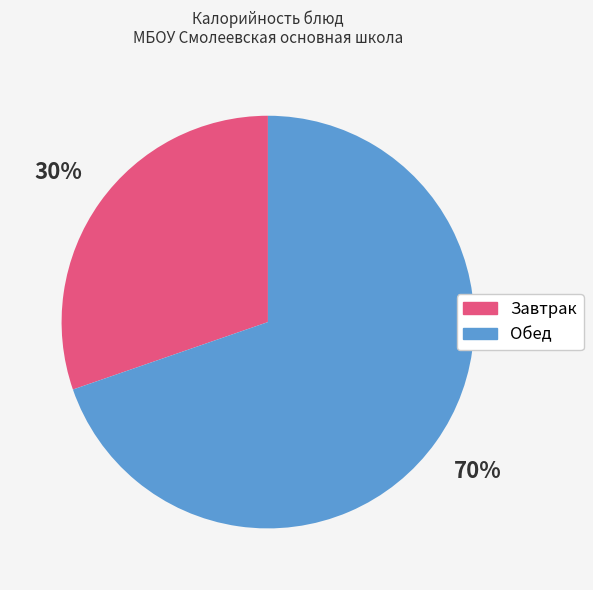

Is there a majority slice in this chart?

Yes